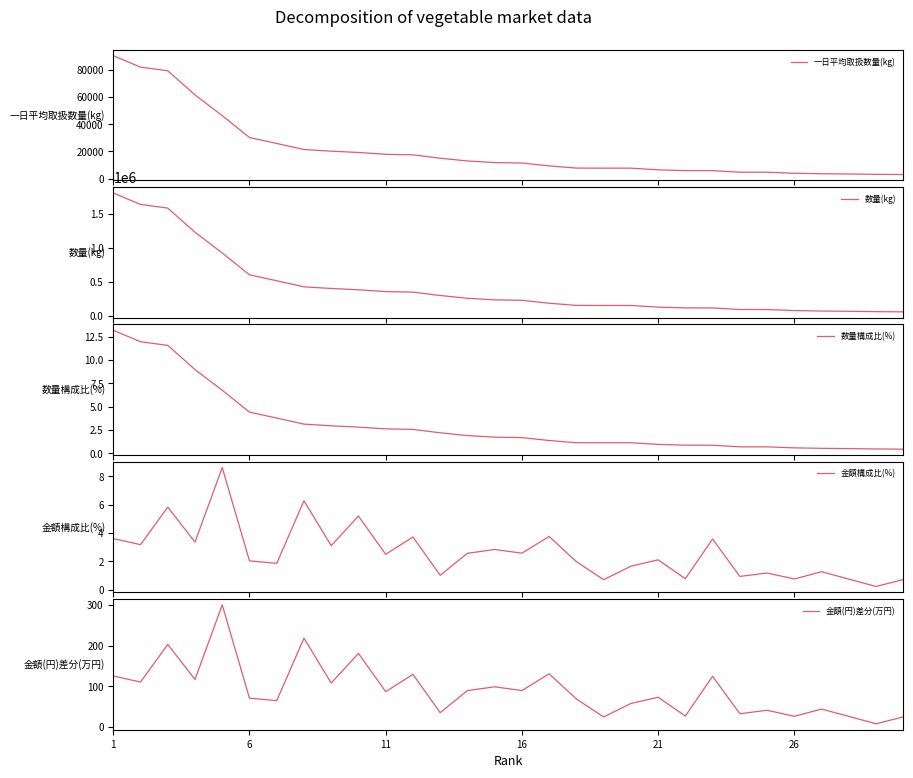

Reading right to left, what are all the values shown in this chart?

一日平均取扱数量(kg): 3010.1	3163.5	3431.3	3609.6	3964.5	4710.6	4734.5	5867.2	5926.3	6480.9	7703.3	7705.5	7762.4	9364.2	11496.0	11823.6	12993.0	15031.5	17513.3	17915.2	19246.3	20212.0	21418.8	25881.0	30250.4	46318.8	61574.9	79349.8	82007.0	90452.4
数量(kg): 60201.0	63270.0	68627.0	72191.0	79290.0	94213.0	94690.0	117345.0	118526.0	129619.0	154066.0	154110.0	155248.0	187285.0	229921.0	236473.0	259859.0	300630.0	350267.0	358304.0	384926.0	404241.0	428375.0	517620.0	605008.0	926376.0	1231498.0	1586996.0	1640140.0	1809048.0
数量構成比(%): 0.4	0.5	0.5	0.5	0.6	0.7	0.7	0.9	0.9	0.9	1.1	1.1	1.1	1.4	1.7	1.7	1.9	2.2	2.6	2.6	2.8	3.0	3.1	3.8	4.4	6.8	9.0	11.6	12.0	13.2
金額構成比(%): 0.7	0.2	0.8	1.3	0.8	1.2	0.9	3.6	0.8	2.1	1.7	0.7	2.0	3.8	2.6	2.8	2.6	1.0	3.7	2.5	5.2	3.1	6.3	1.9	2.0	8.6	3.4	5.8	3.2	3.6
金額(円)差分(万円): 25.0	8.1	26.3	44.2	26.5	41.3	32.8	124.9	27.1	73.3	58.0	24.8	69.1	130.9	89.8	99.0	89.7	35.4	129.6	87.0	181.2	108.2	218.6	64.9	71.0	300.4	117.1	203.1	110.7	125.6